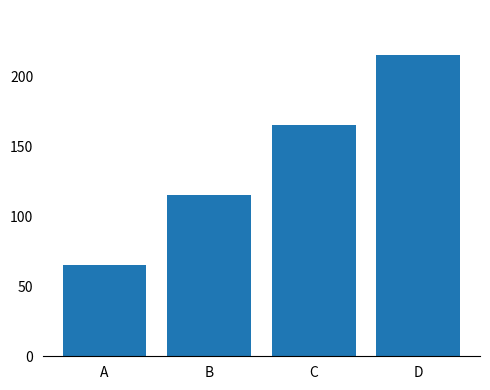

At which category does the chart reach its peak across all series?

D